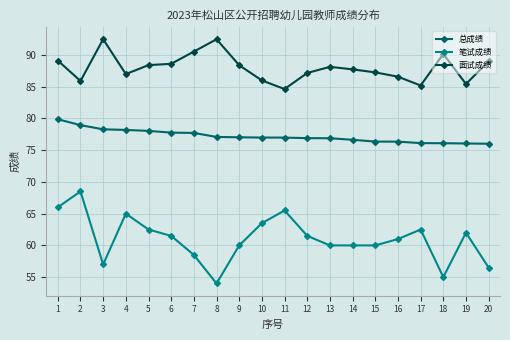

At which label does 笔试成绩 reach its minimum?

8